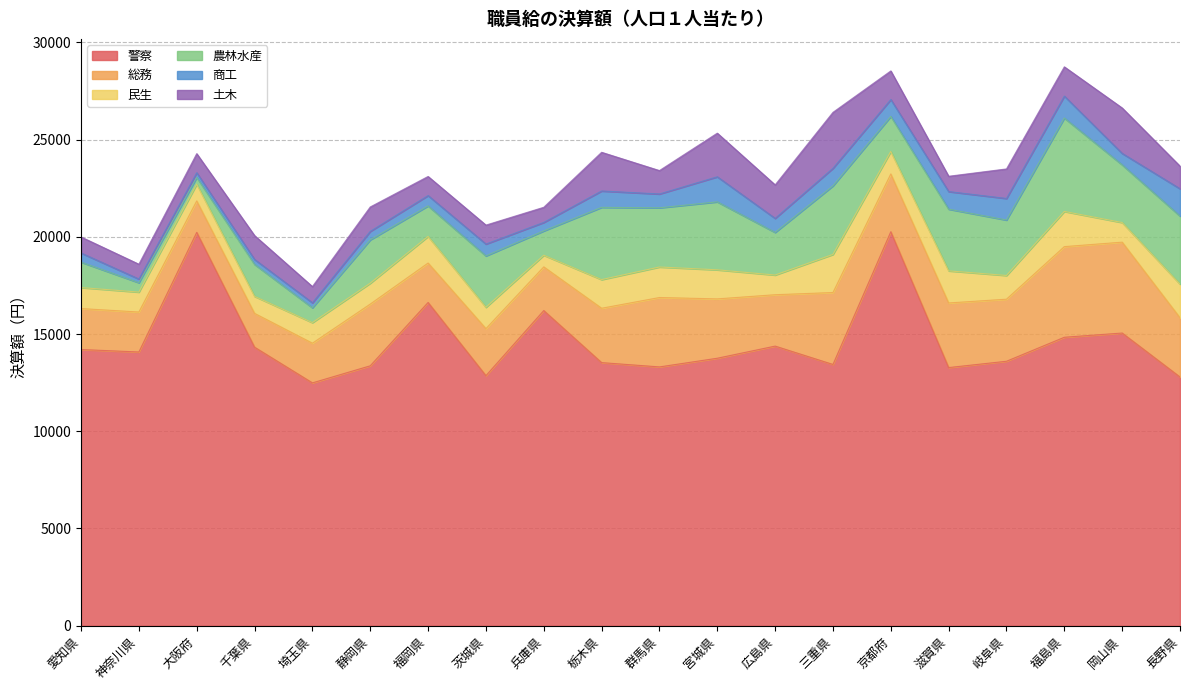

Which series has the widest spread of values?

警察